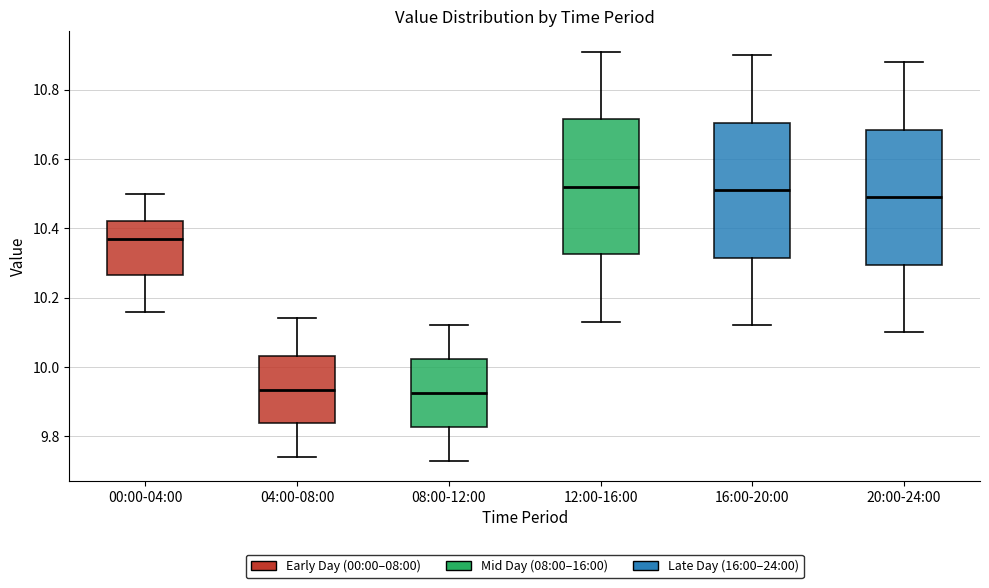

Reading left to right, transcribe this box plot: for each box, give where its median line is, the range the box spans, and where its two whiskers end, as read against the y-axis. The values are not printed on the chart, so give them approximately, as read against the axis.

00:00-04:00: median 10.38, box 10.26 to 10.42, whiskers 10.16 to 10.50
04:00-08:00: median 9.94, box 9.84 to 10.04, whiskers 9.74 to 10.14
08:00-12:00: median 9.92, box 9.82 to 10.02, whiskers 9.74 to 10.12
12:00-16:00: median 10.52, box 10.32 to 10.72, whiskers 10.14 to 10.92
16:00-20:00: median 10.52, box 10.32 to 10.70, whiskers 10.12 to 10.90
20:00-24:00: median 10.50, box 10.30 to 10.68, whiskers 10.10 to 10.88